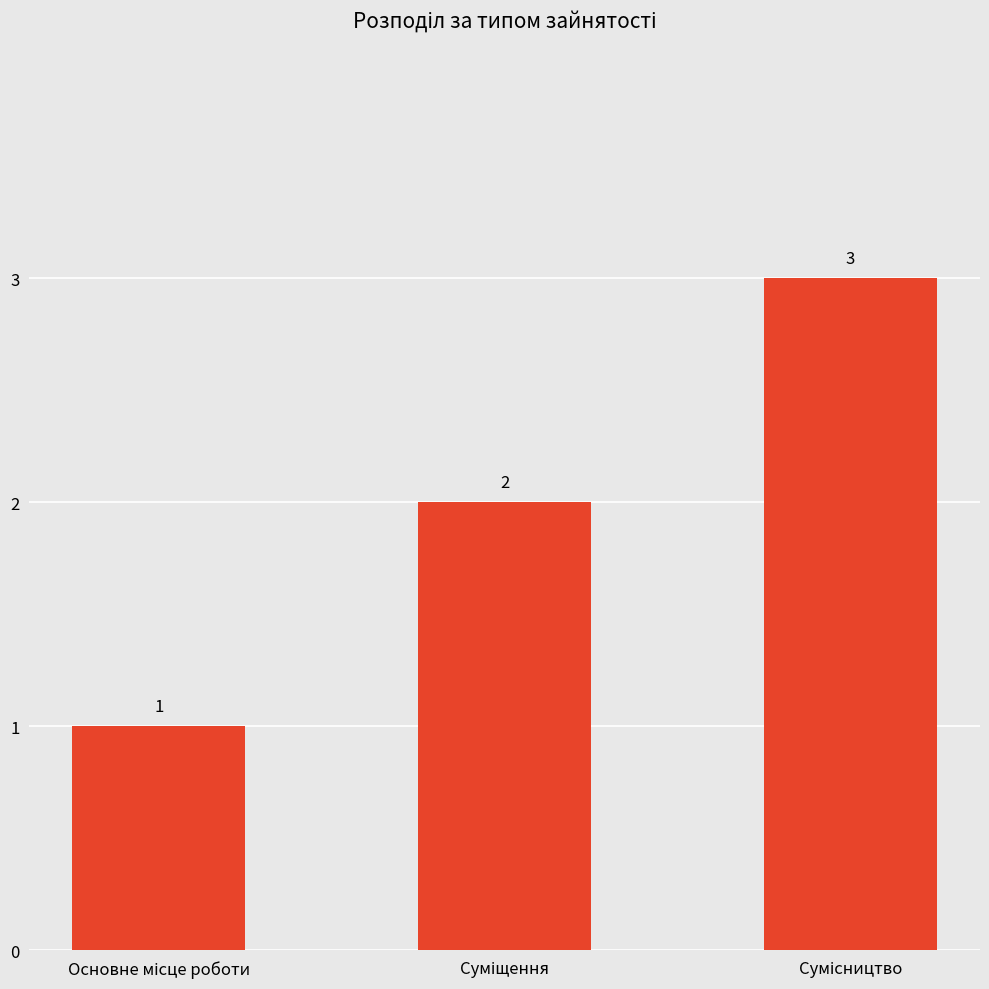

How many bars are there in total?

3